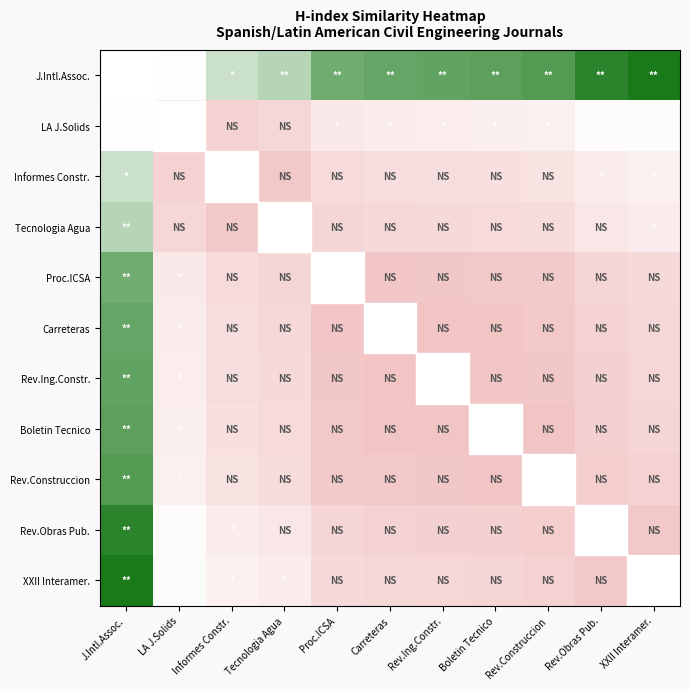

Which series has the widest spread of values?

XXII Interamer.